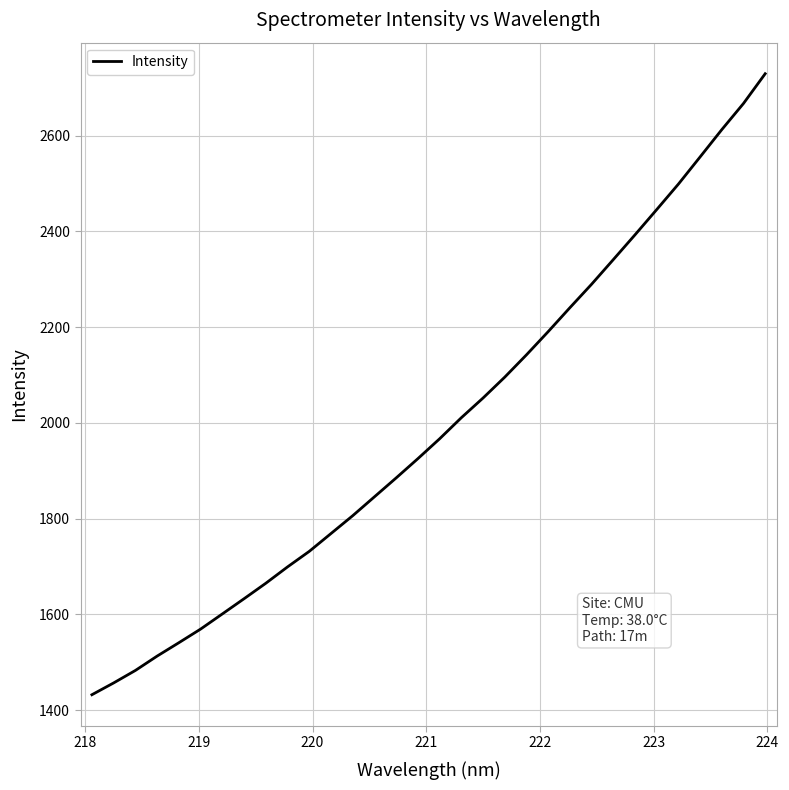

How many values are below 1966?

16